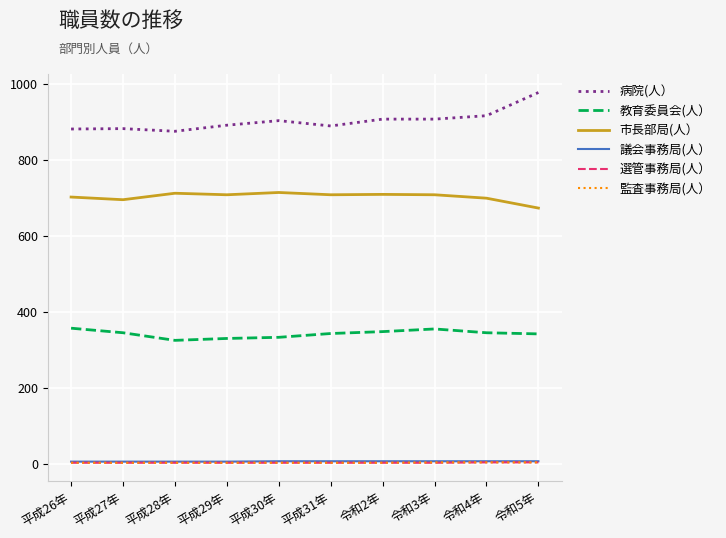

What is the maximum value shown in the chart?

977